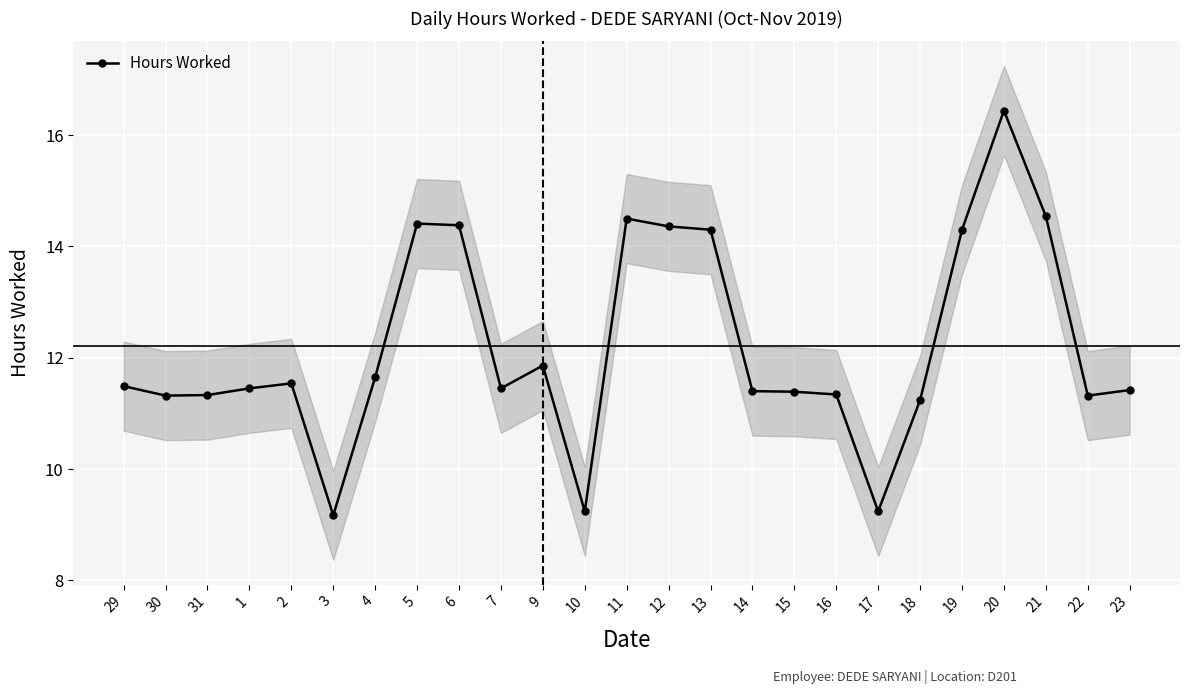

List the labels in order of value, smallest first.

3, 10, 17, 18, 30, 22, 31, 16, 15, 14, 23, 1, 7, 29, 2, 4, 9, 13, 19, 12, 6, 5, 11, 21, 20